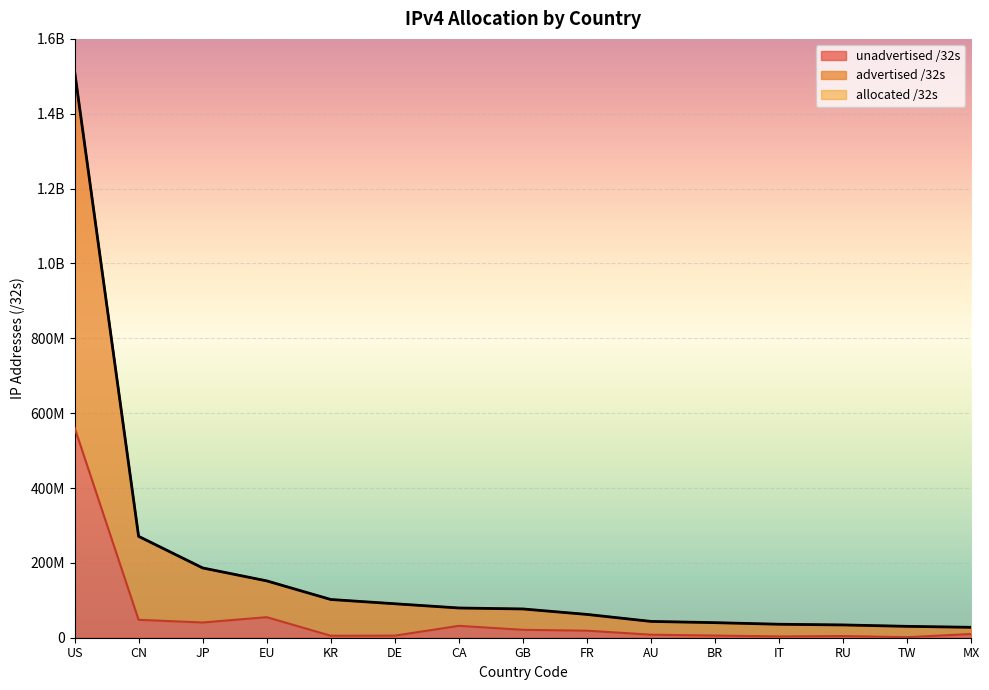

List the series in order of their peak value, highest first.

allocated /32s, advertised /32s, unadvertised /32s